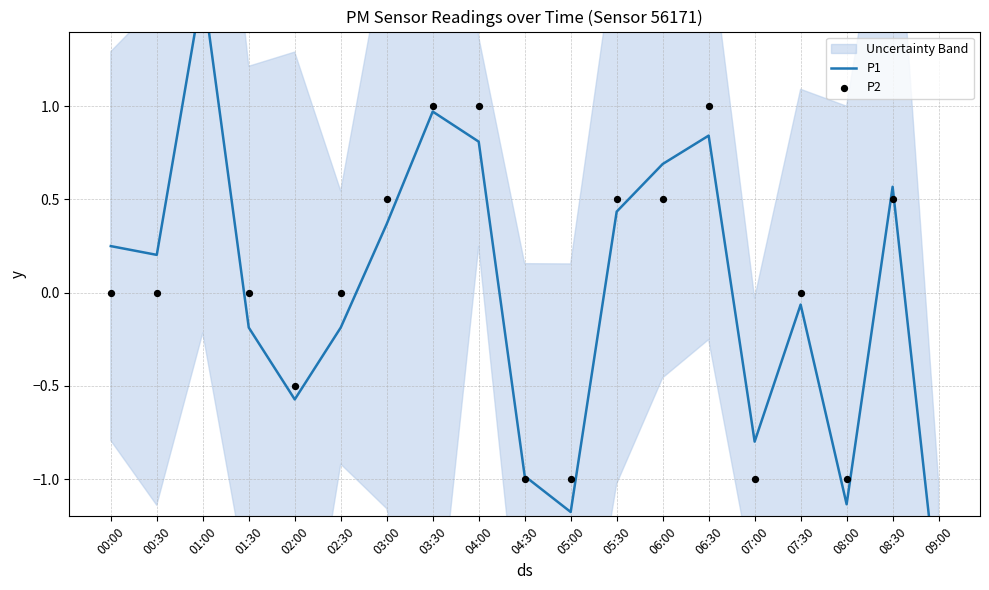

Which series reaches the maximum Y coordinate?

P1